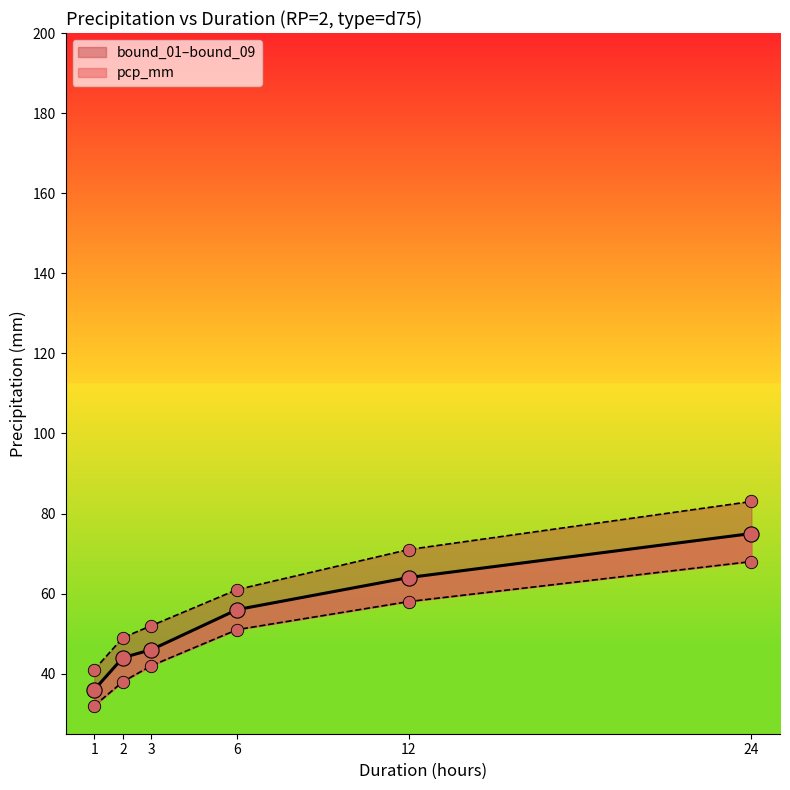

What is the total value across all series at 6?

168